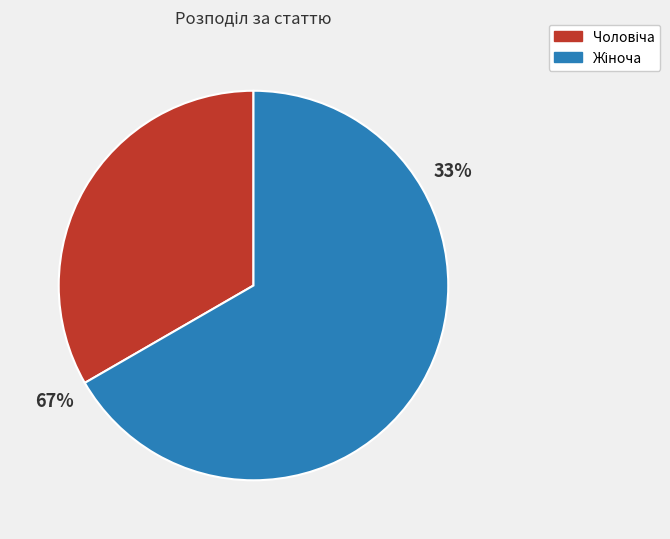

Is there a majority slice in this chart?

Yes